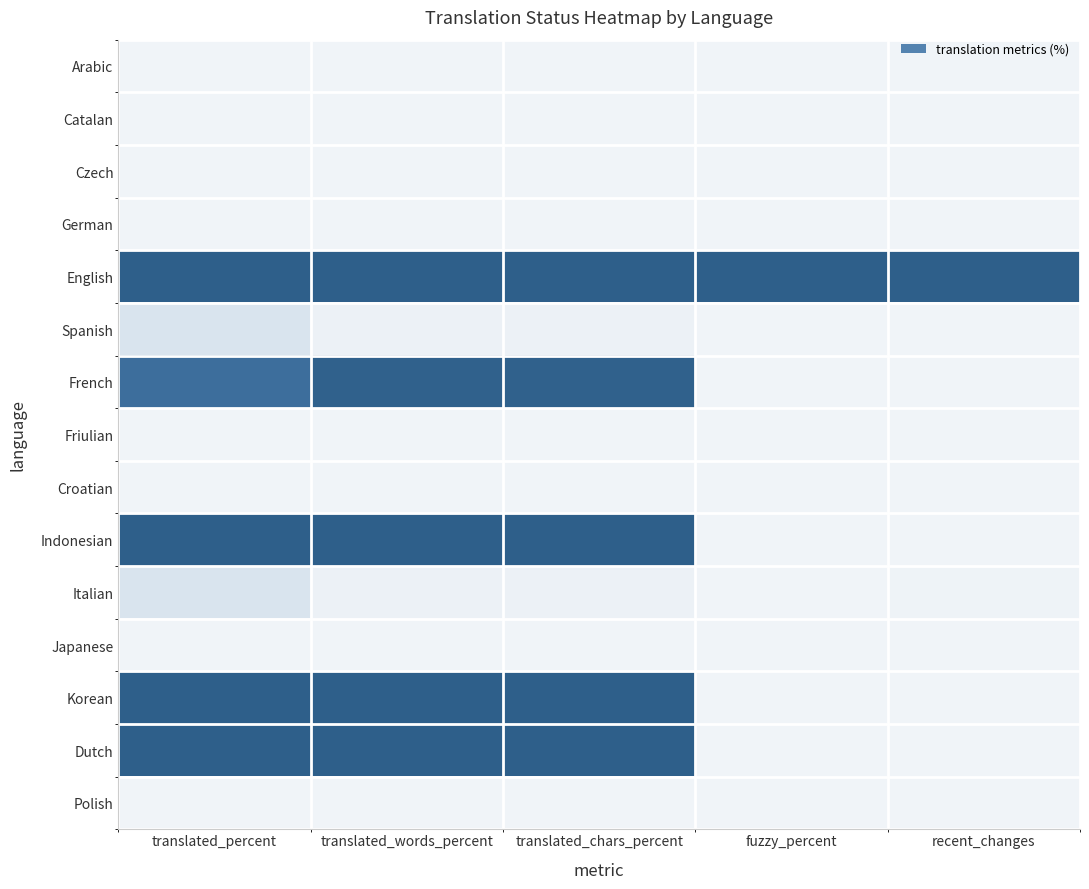

Which has a higher value, fuzzy_percent or translated_chars_percent?

fuzzy_percent